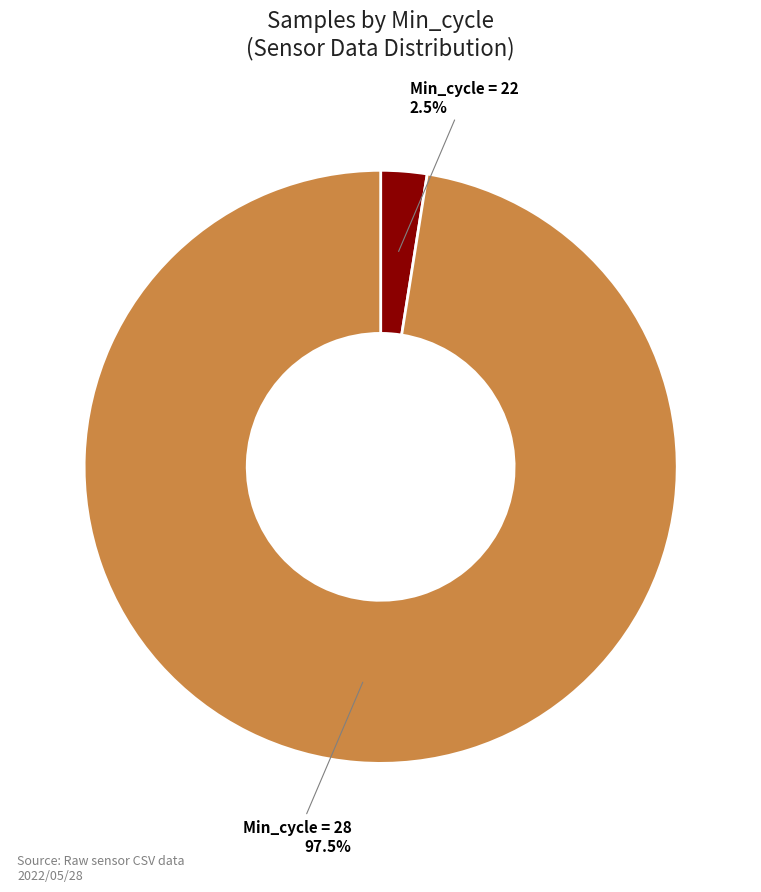

Does any single category account for the majority?

Yes